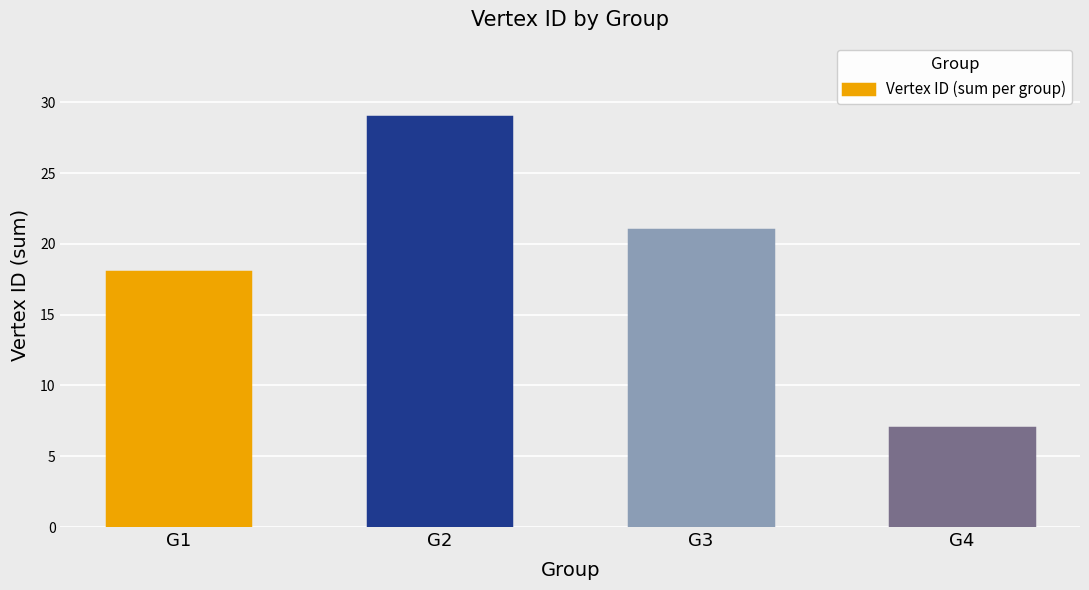

Reading left to right, what are all the values shown in this chart?

18	29	21	7